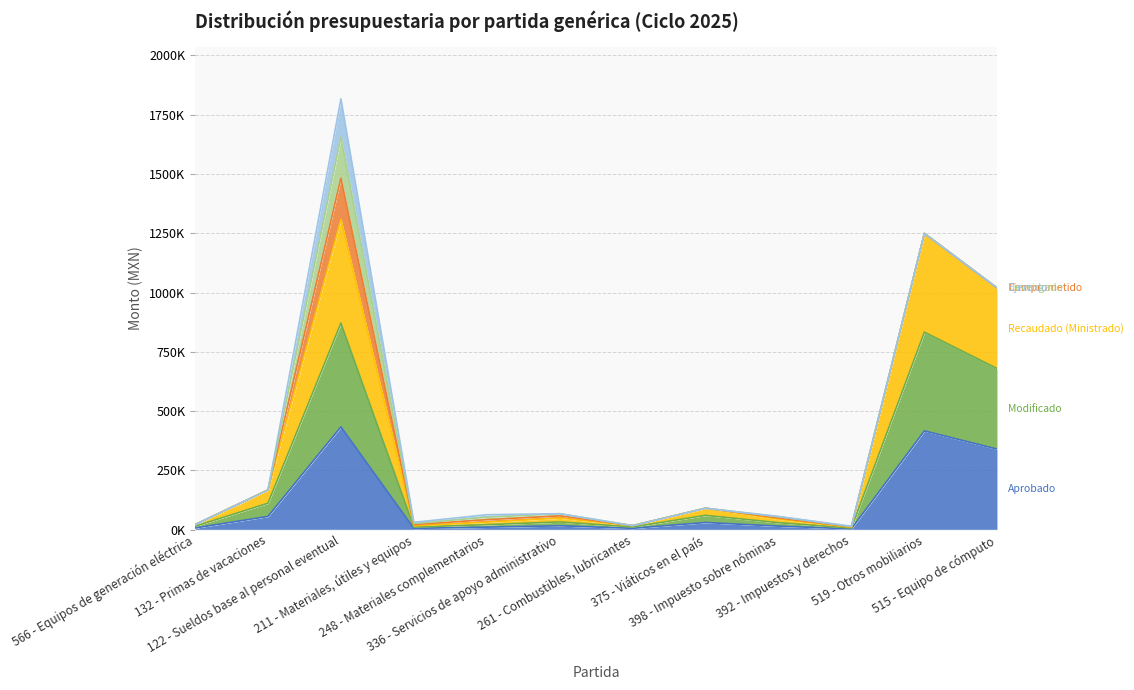

In Aprobado, how many points are lower than both neighbors (excluding endpoints)?

3